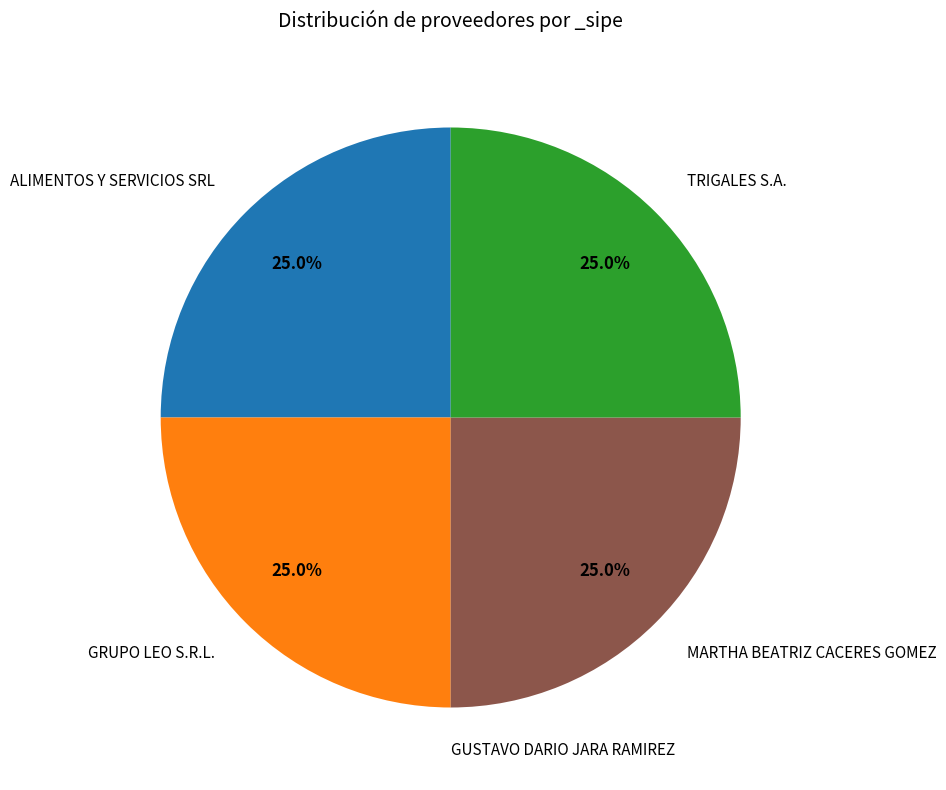

Does any single category account for the majority?

No